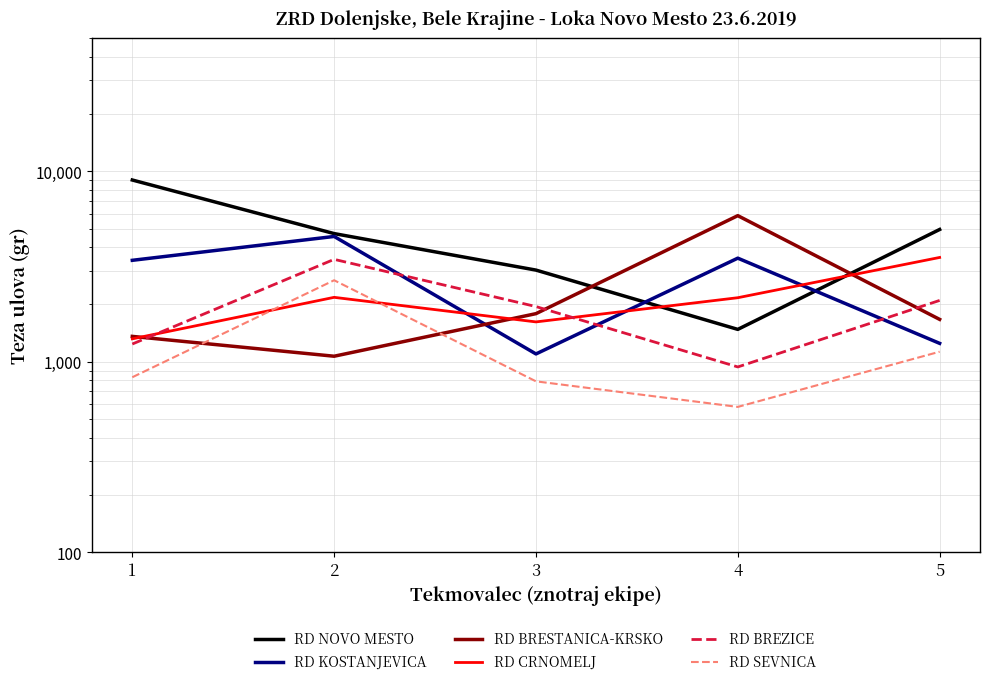

At which label does RD BRESTANICA-KRSKO reach its peak?

4